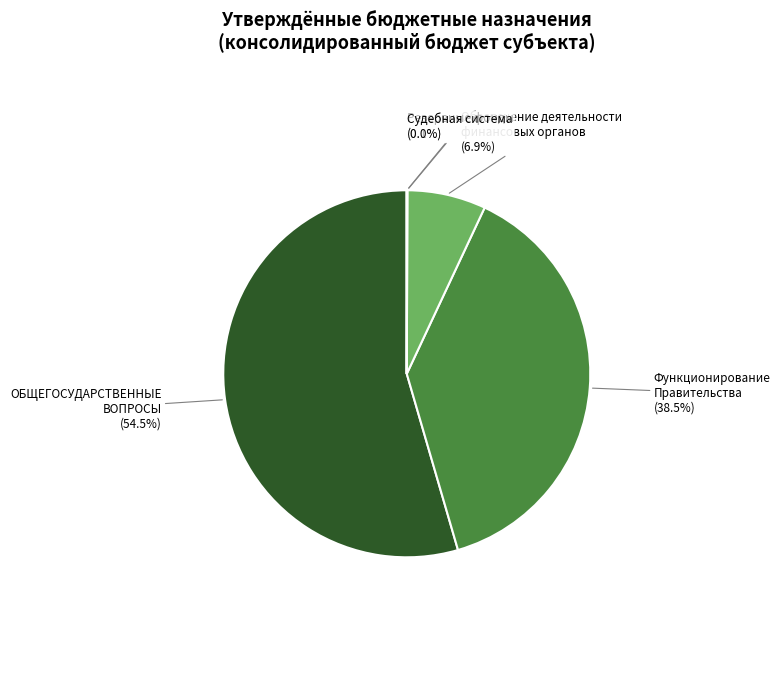

Which category has the biggest portion of the pie?

ОБЩЕГОСУДАРСТВЕННЫЕ ВОПРОСЫ